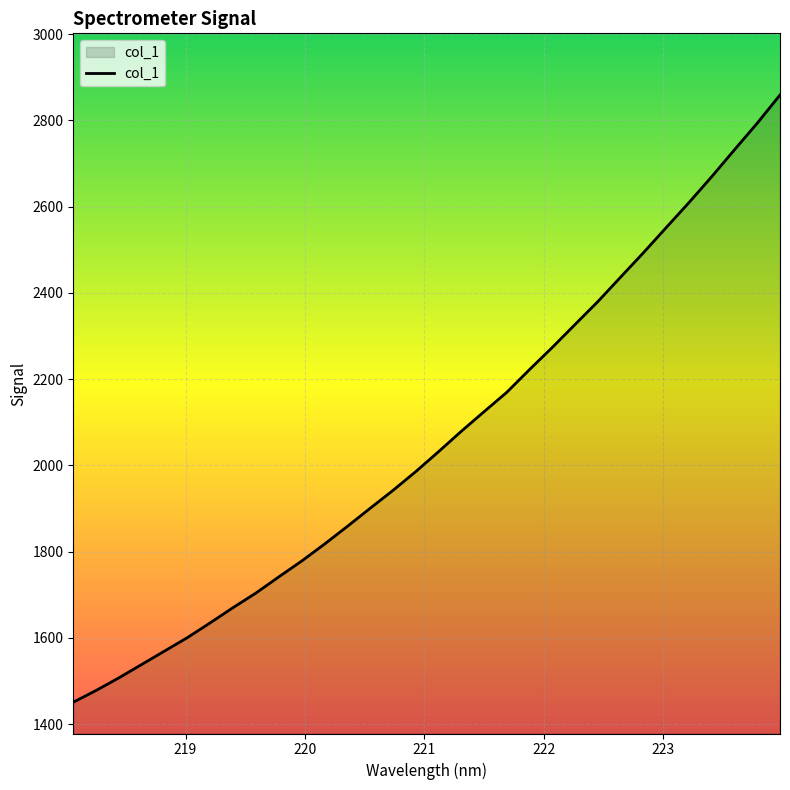

What is the greatest value displayed?

2859.0